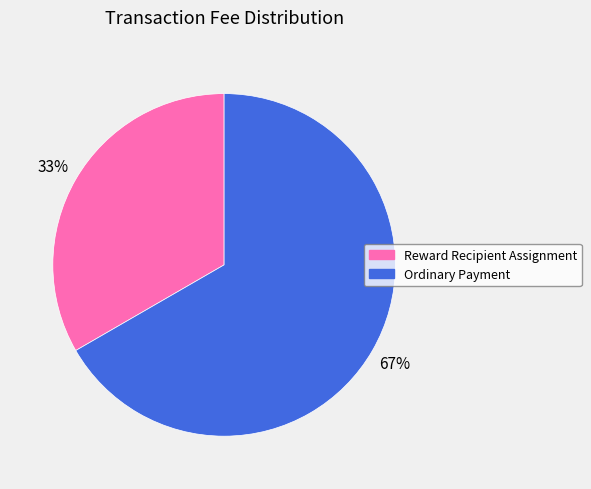

Which category has the smallest portion of the pie?

Reward Recipient Assignment